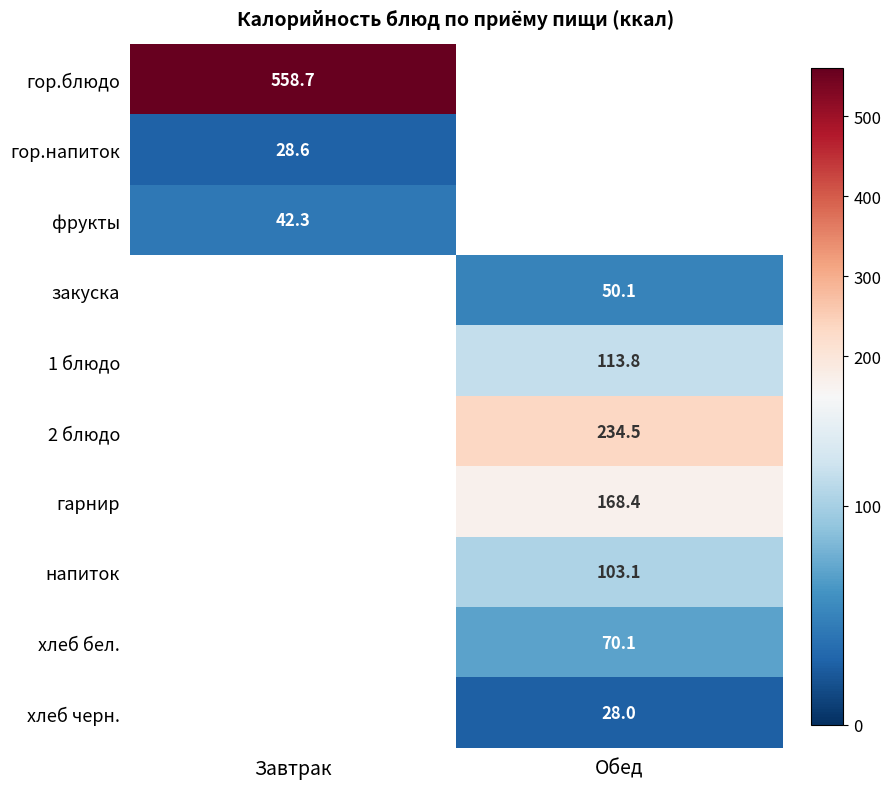

The value of напиток at Обед is 103.1. True or false?

True